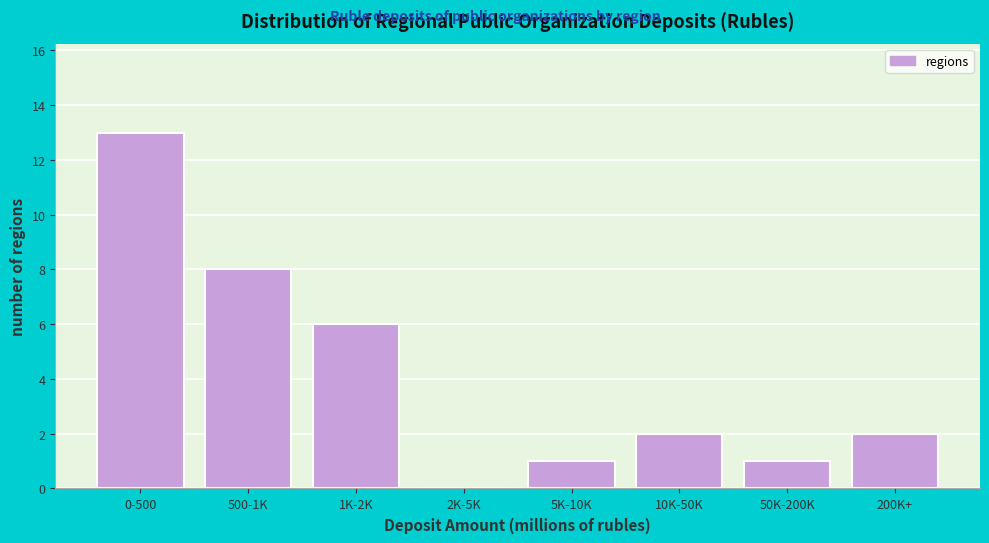

Reading left to right, list all the values displayed in this chart.

0-500=13	500-1K=8	1K-2K=6	2K-5K=0	5K-10K=1	10K-50K=2	50K-200K=1	200K+=2